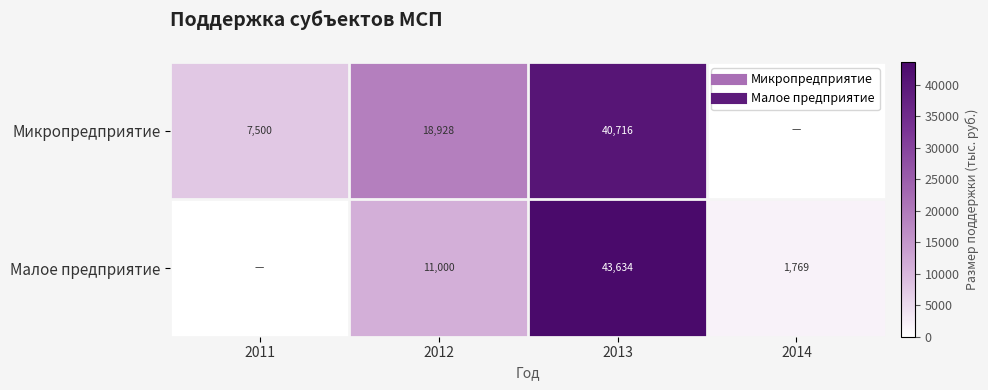

Is it true that Микропредприятие equals 18927.7 at 2012?

True